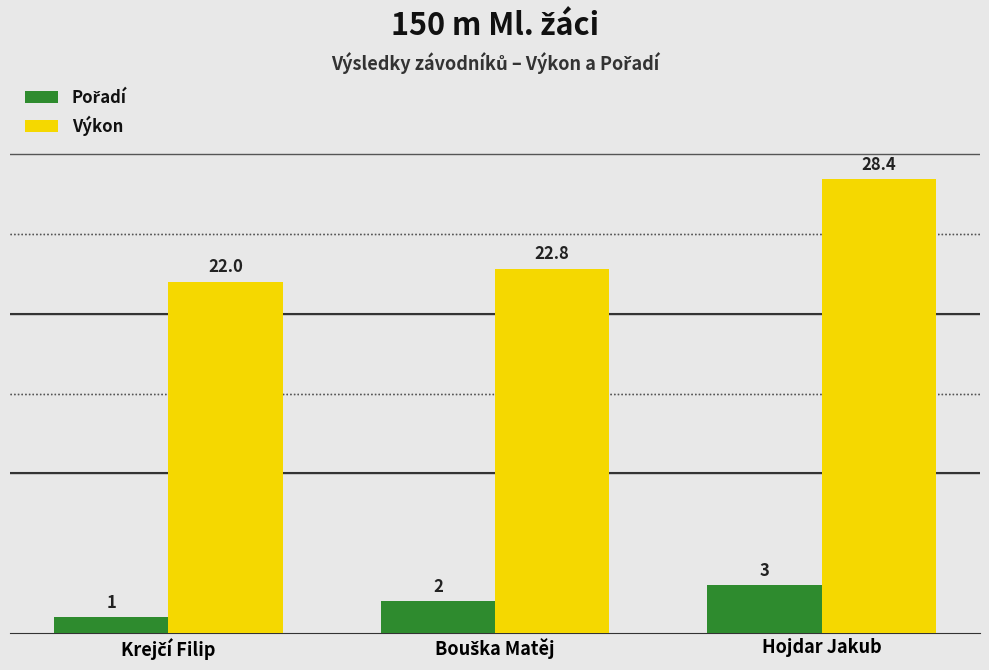

At which category is the sum across all series the highest?

Hojdar Jakub